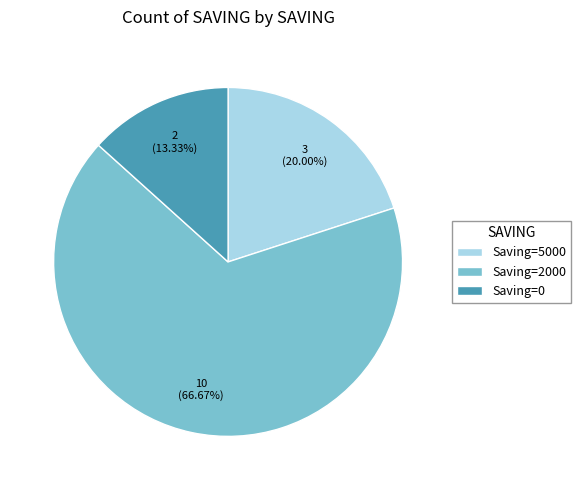

Does any single category account for the majority?

Yes